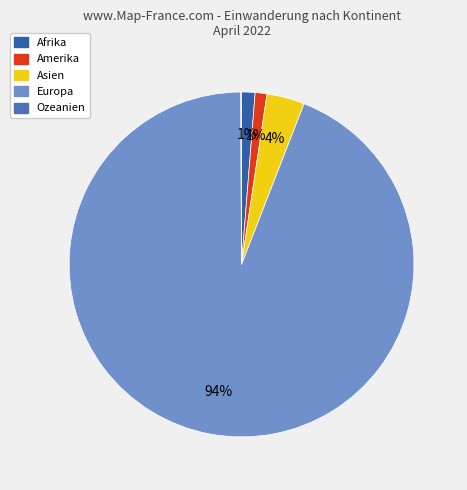

Is it true that Europa is 83% of the pie?

False